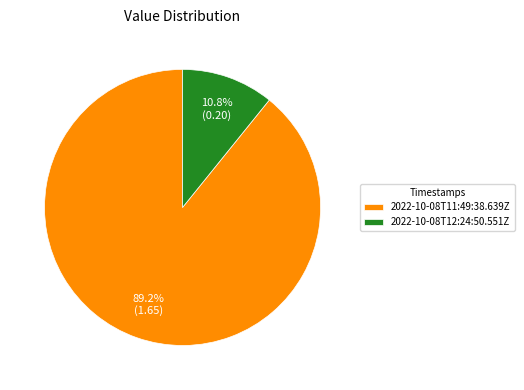

What percentage is the 2022-10-08T12:24:50.551Z slice, to the nearest percent?

11%